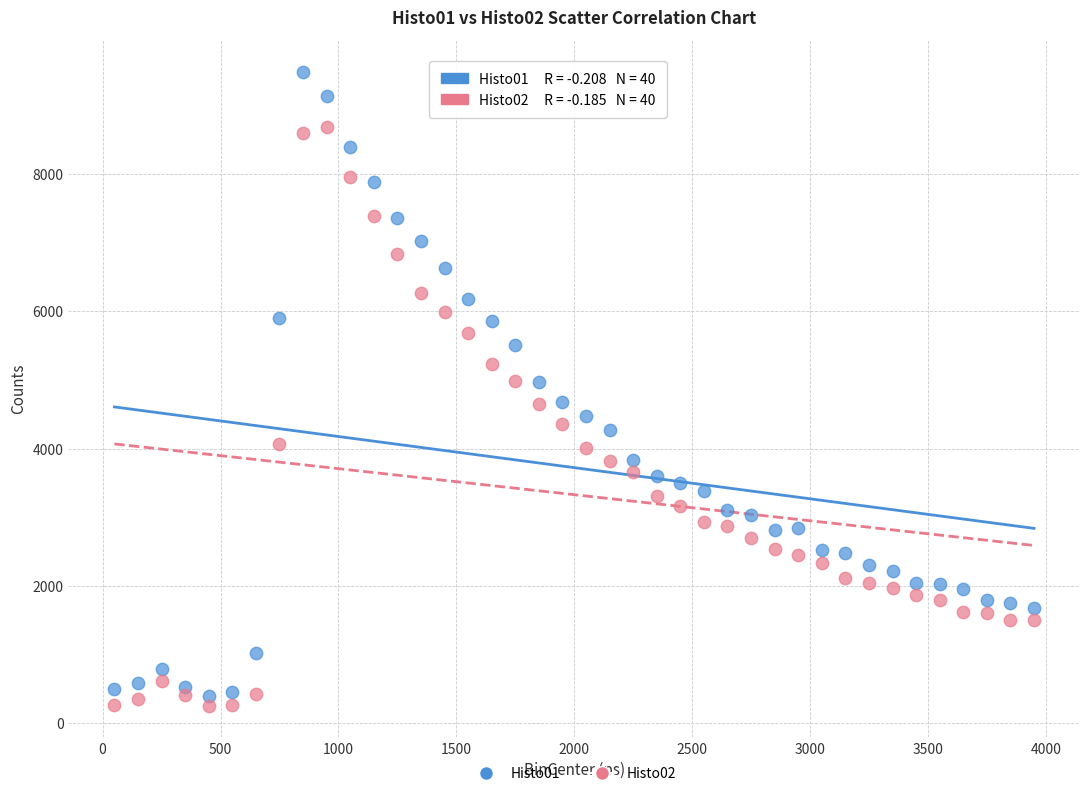

Which series has the widest spread of Y values?

Histo01